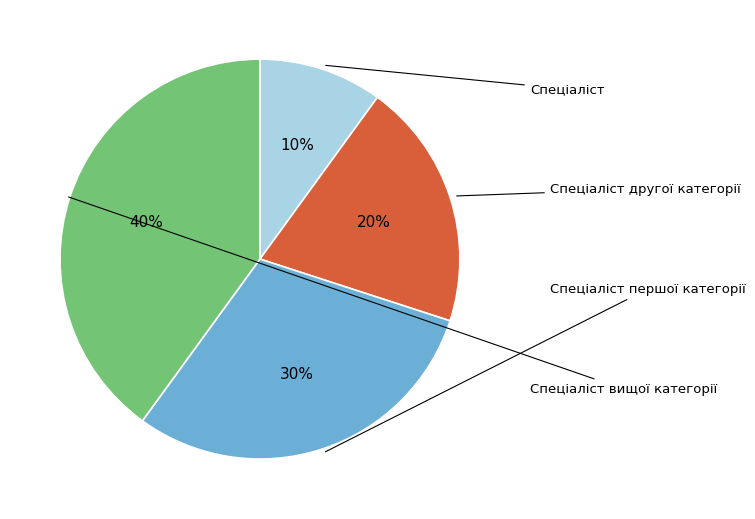

To the nearest percent, what is the average slice percentage?

25%